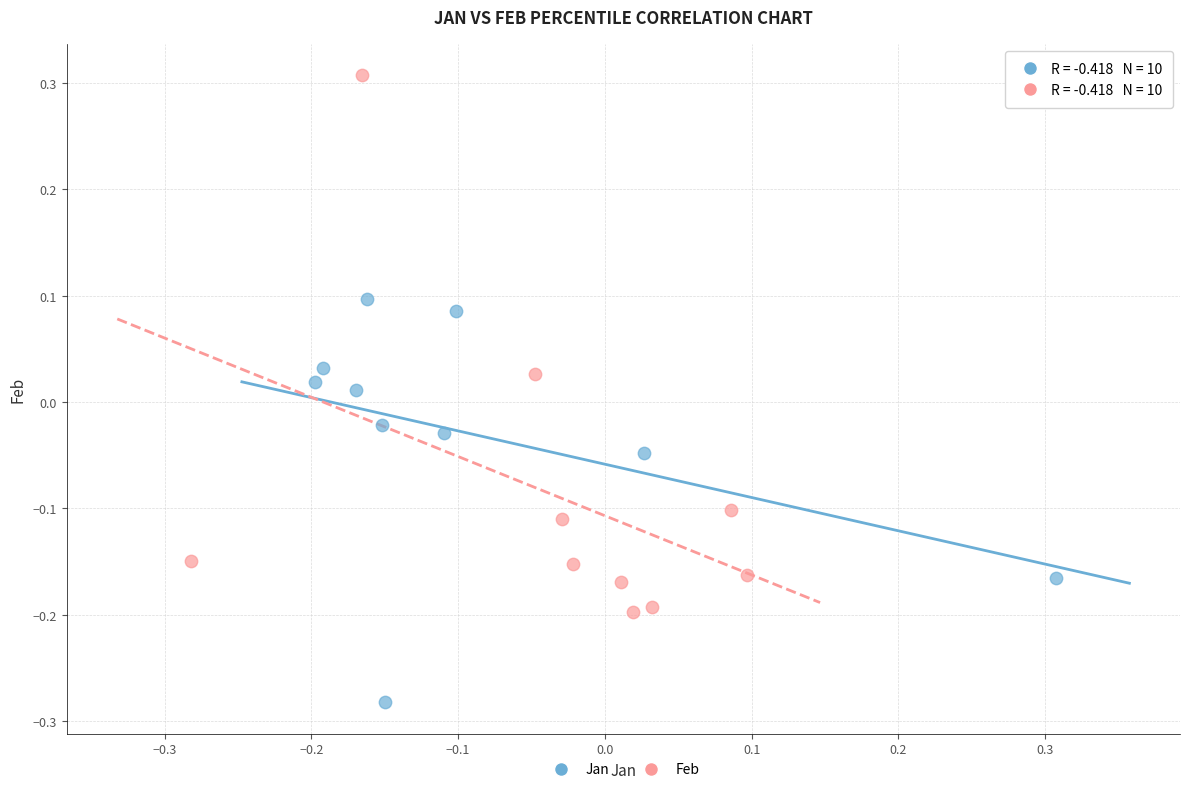

Which series reaches the minimum Y coordinate?

Jan